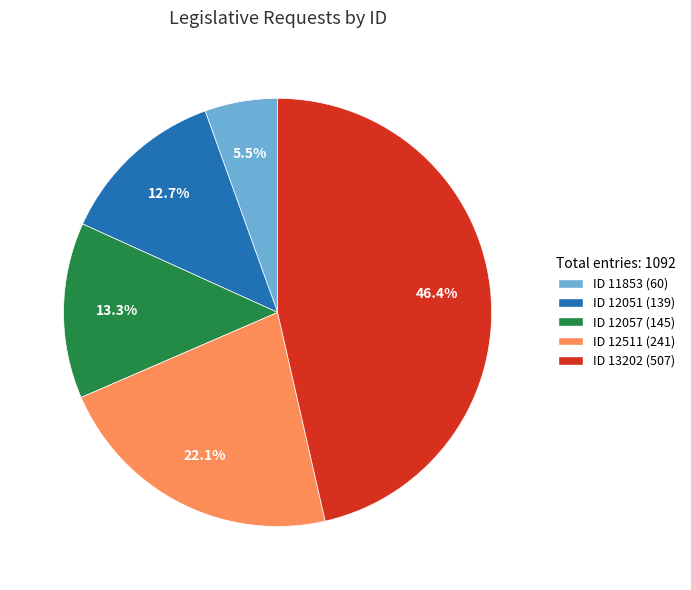

Is ID 11853 (60) the majority of the pie?

No